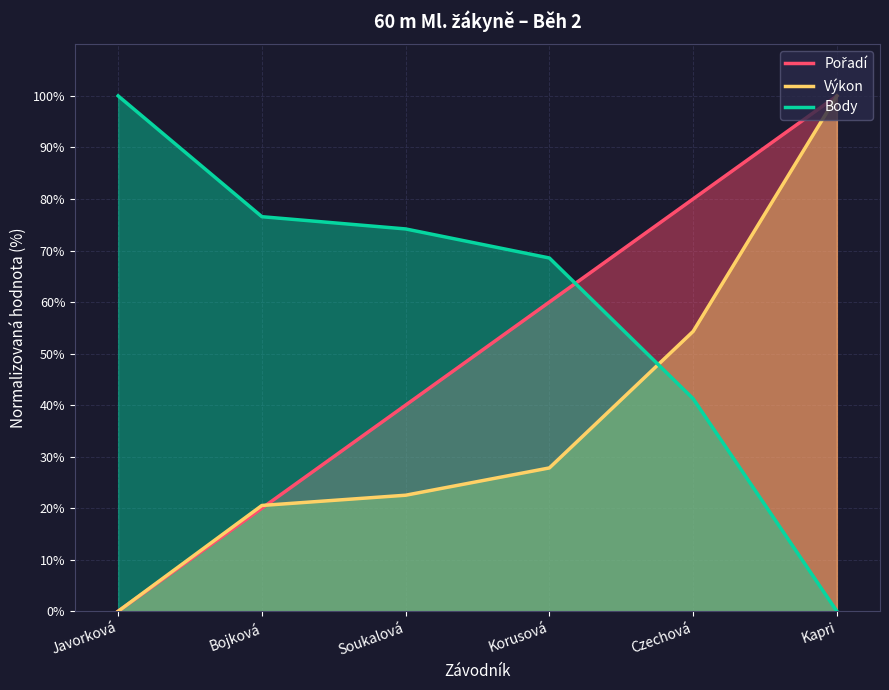

What is the maximum value shown in the chart?

100.0